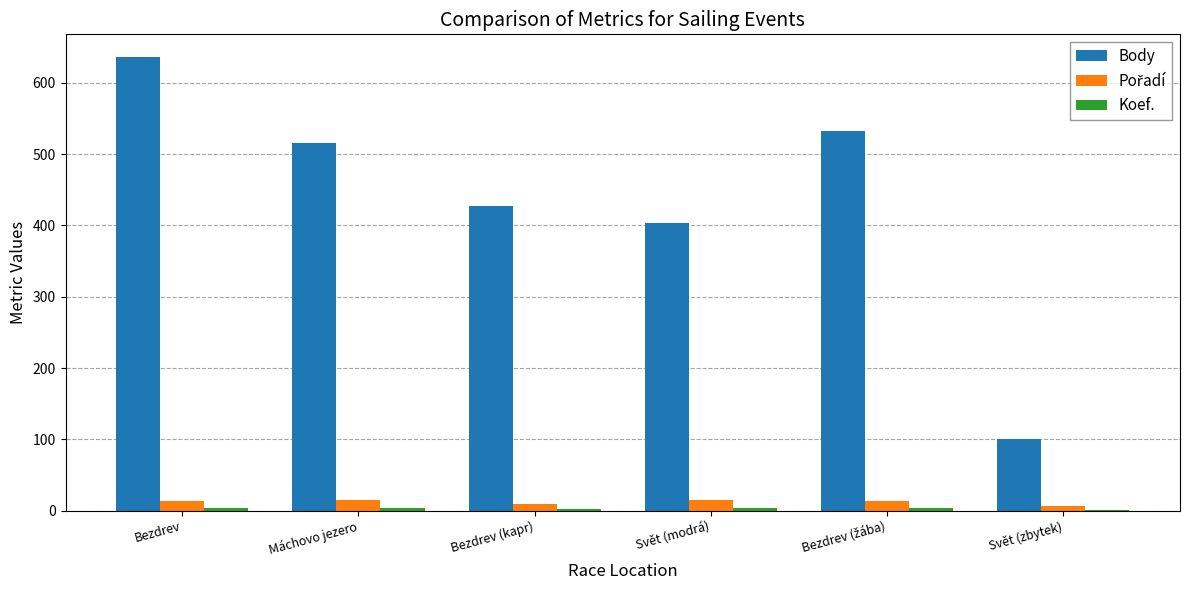

Between Máchovo jezero and Bezdrev (kapr), which series saw the biggest shift?

Body